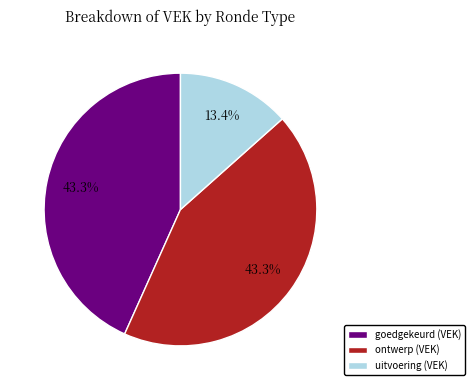

What is the ratio of the value at ontwerp (VEK) to the value at goedgekeurd (VEK)?

1.0